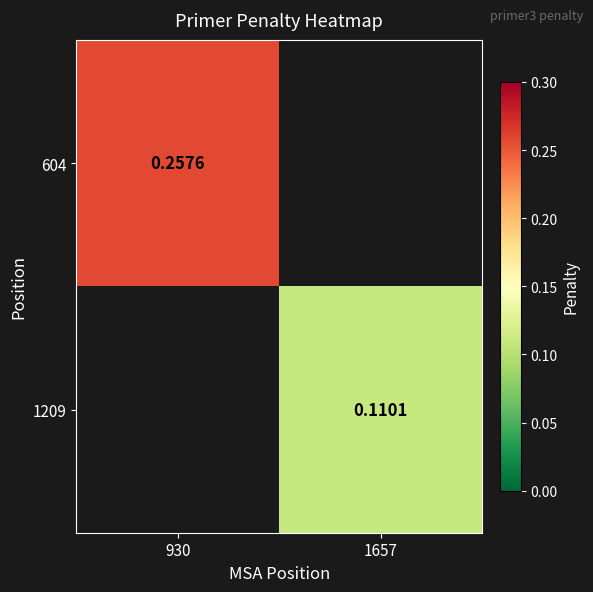

Is it true that 604 equals 0.4 at 930?

False